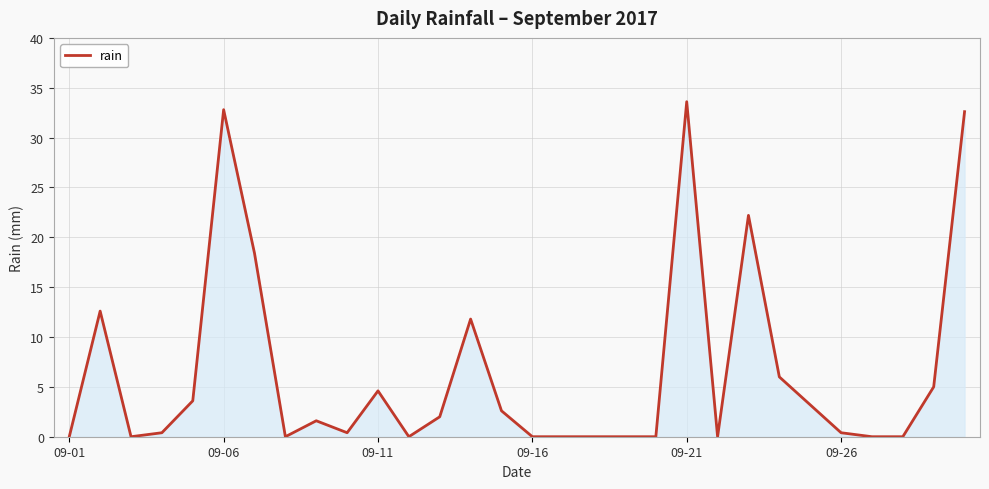

What is the maximum value shown in the chart?

33.6